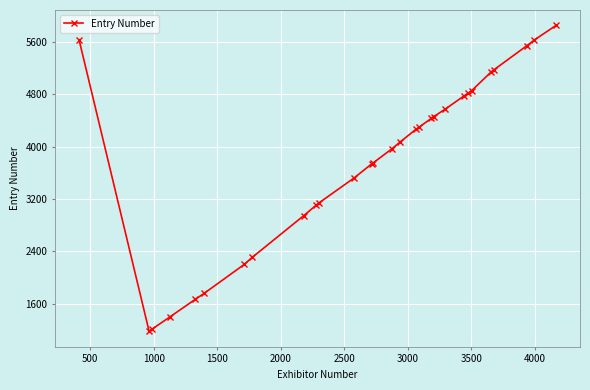

What is the average value?

3772